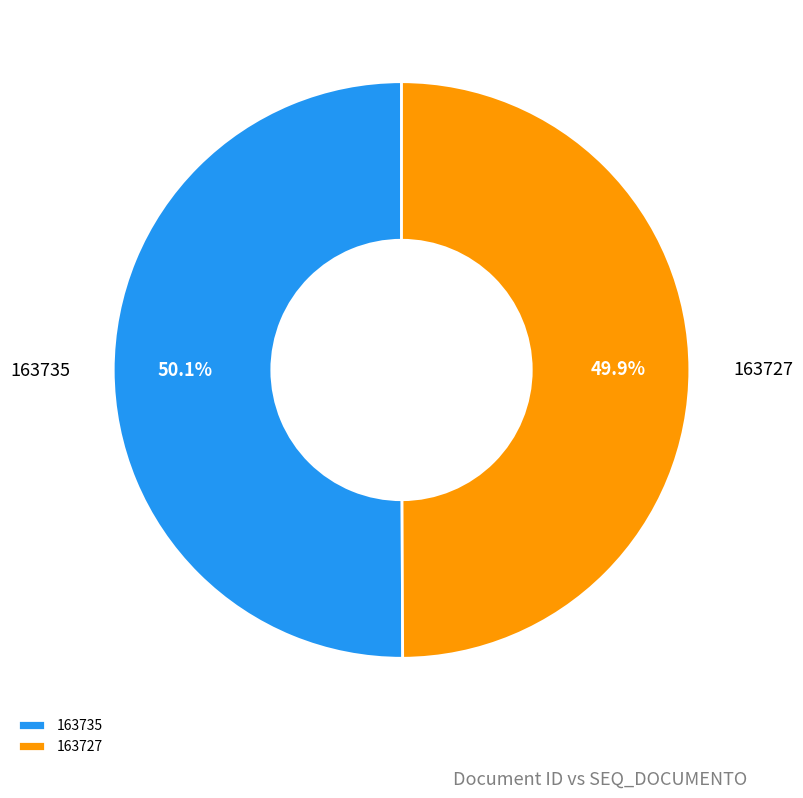

What is the total percentage of 163735 and 163727?

100.0%